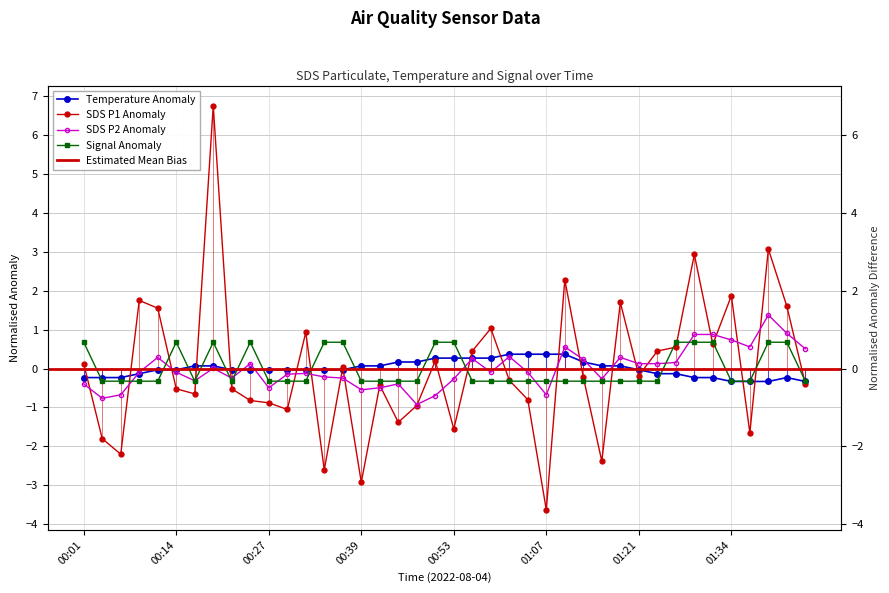

What is the difference between the second highest and minimum values in the Signal series?

1.0